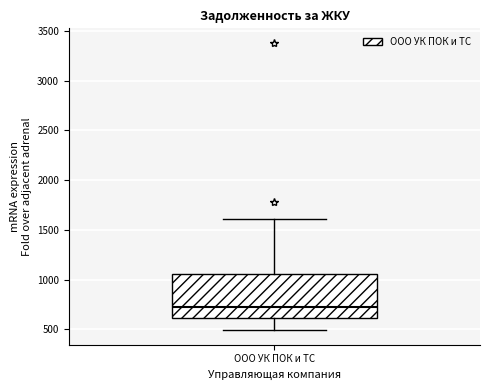

Read this box plot against the y-axis: the position of the median line, the range covered by the box, and the ends of both whiskers. The values are not printed on the chart, so give them approximately, as read against the axis.

median 700, box 600 to 1050, whiskers 500 to 1600